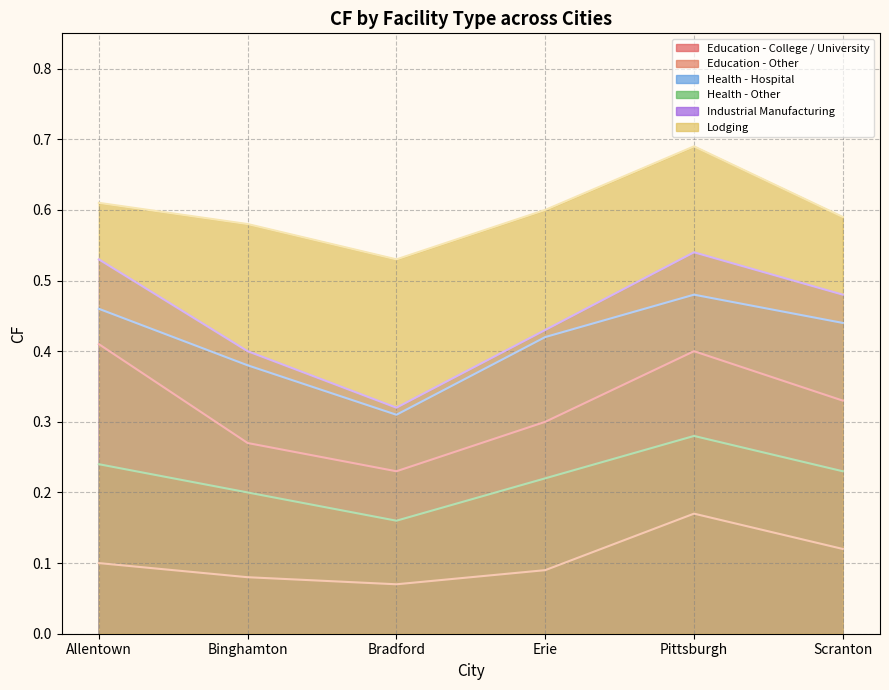

Which category has the lowest value across all series?

Bradford